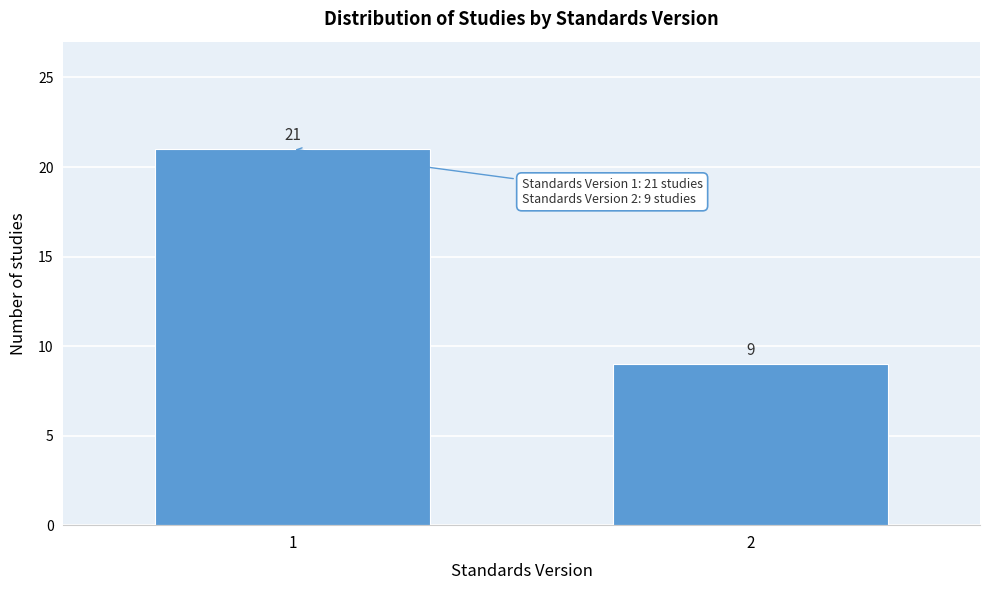

Reading left to right, transcribe all the data shown in this chart.

21	9